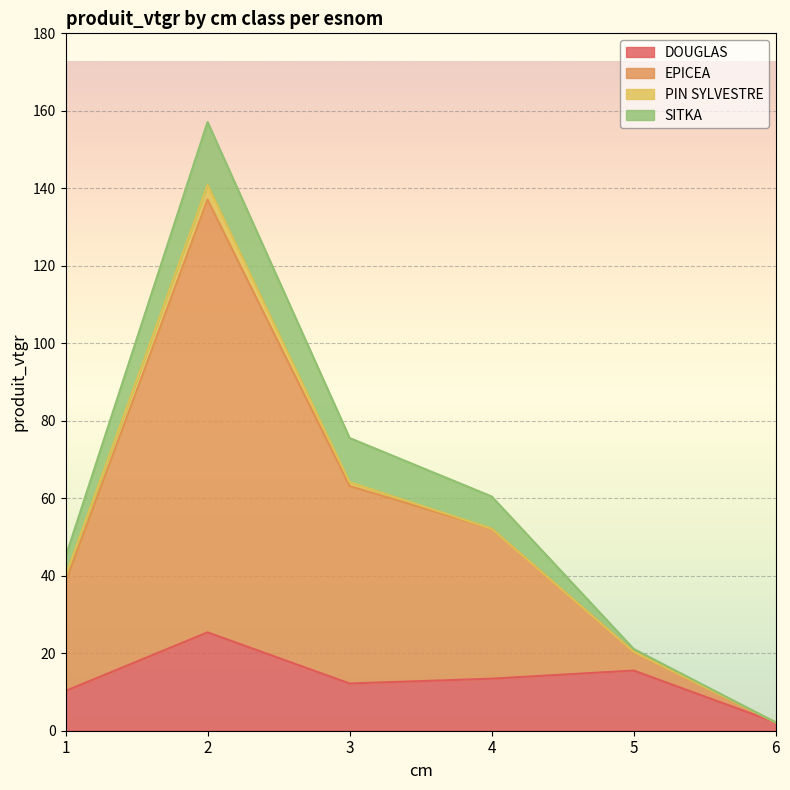

How many interior local valleys does the DOUGLAS series have?

1